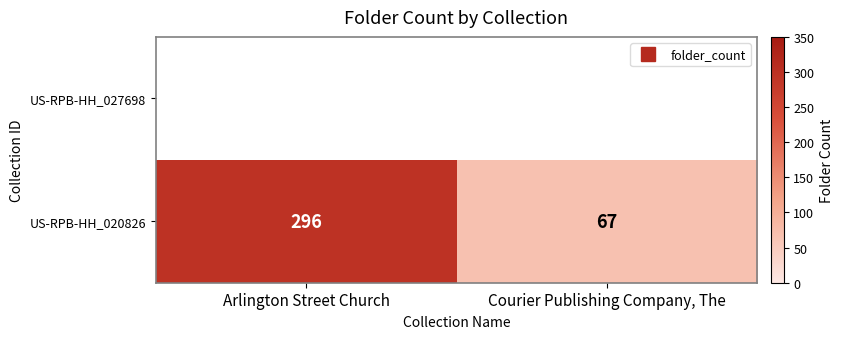

Approximately how many times larger is the value at Courier Publishing Company, The compared to Arlington Street Church?

0.2